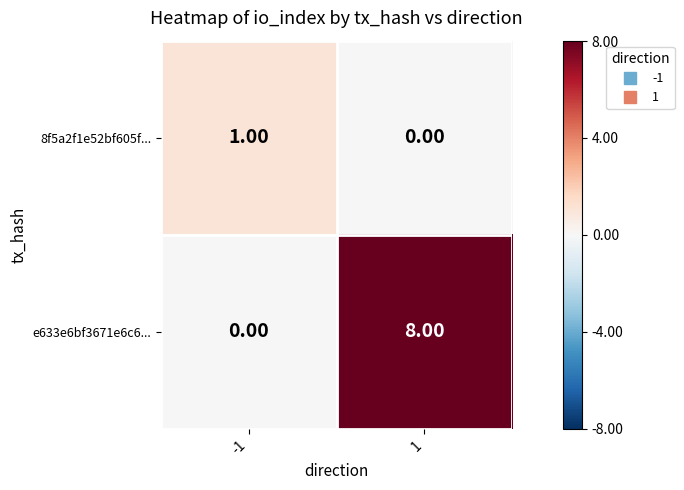

How many categories are shown in the chart?

2